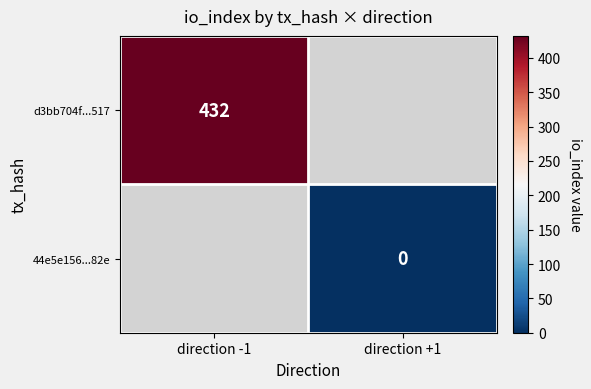

The d3bb704f...517 series shows 205 at direction -1. True or false?

False